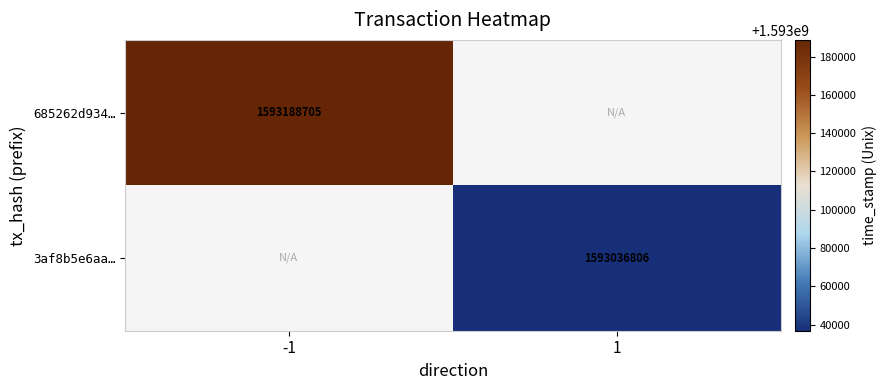

The value of 3af8b5e6aa… at 1 is 1593036806. True or false?

True